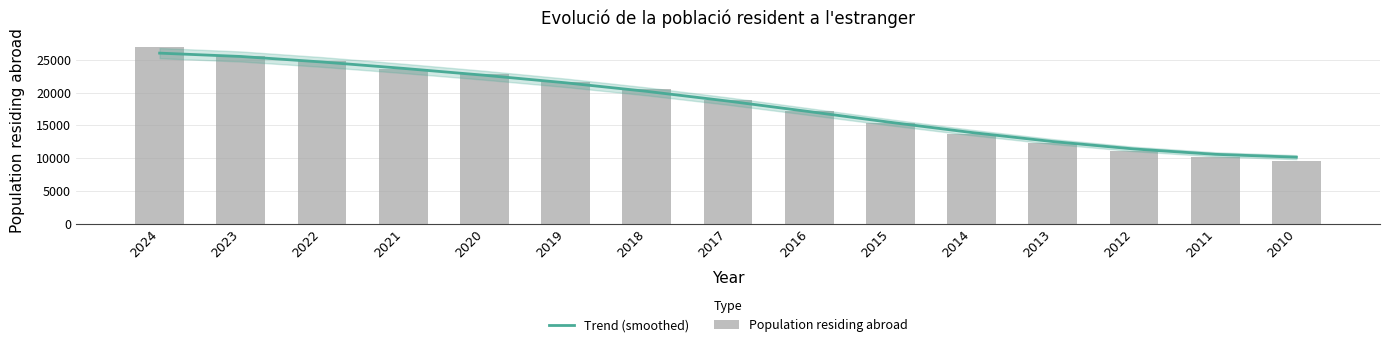

Which has a higher value, 2016 or 2013?

2016